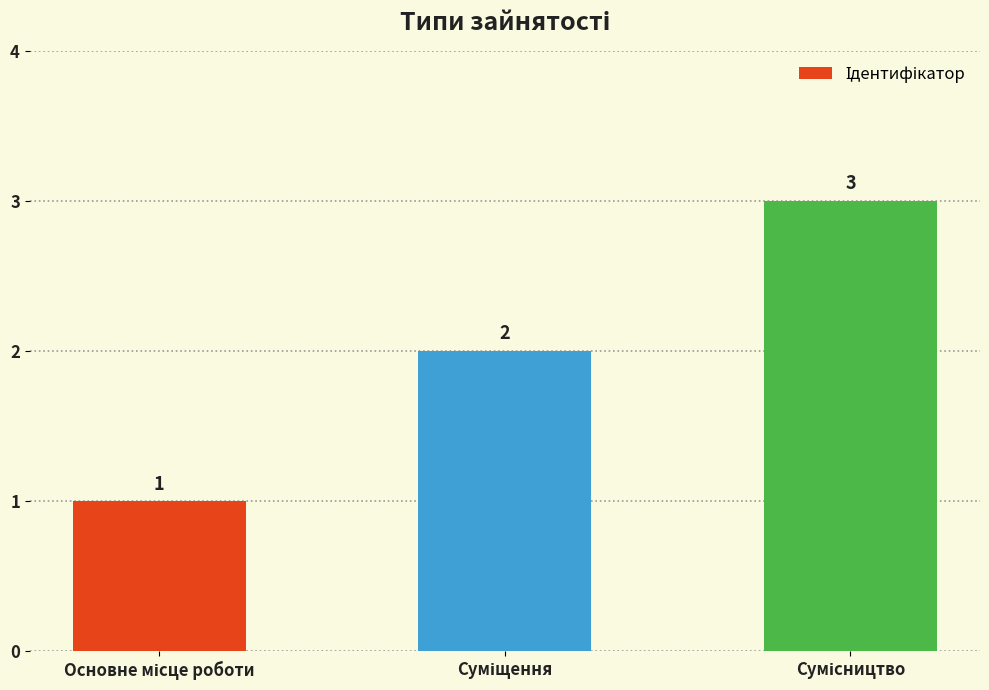

What is the value of the 2nd bar from the left?

2